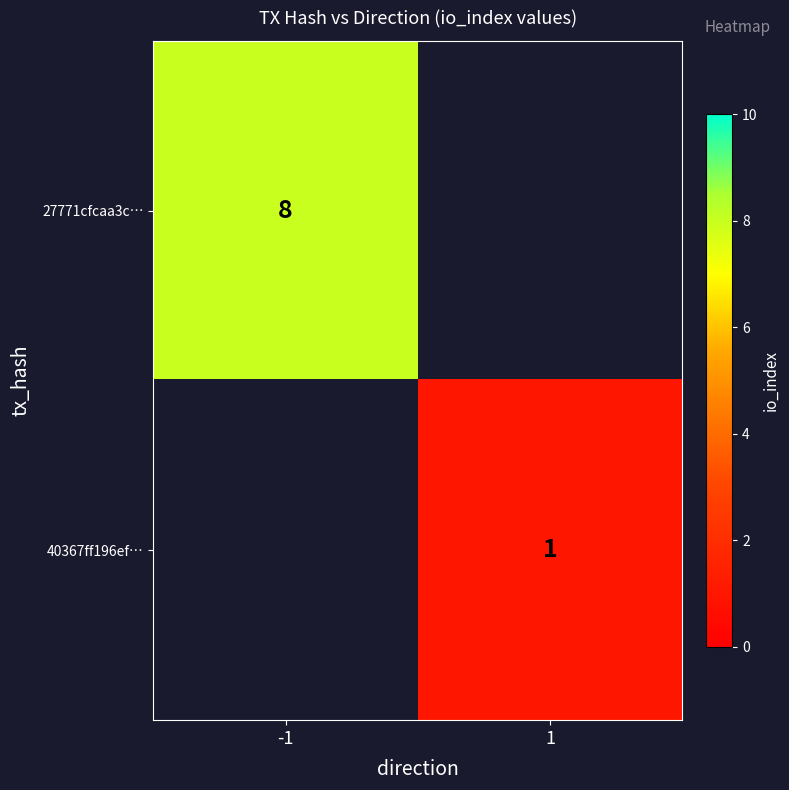

The value of 27771cfcaa3c… at -1 is 5.0. True or false?

False